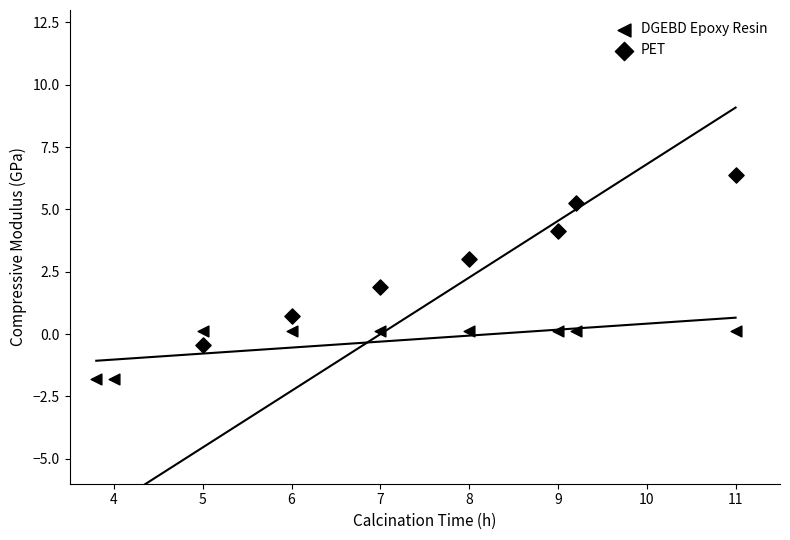

What is the total value across all series at 6?

0.8